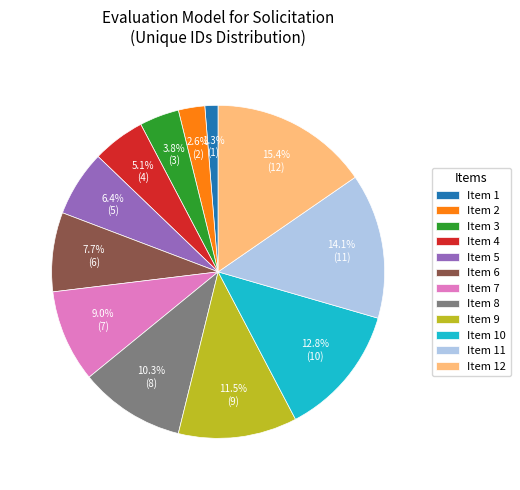

Which category has the biggest portion of the pie?

Item 12